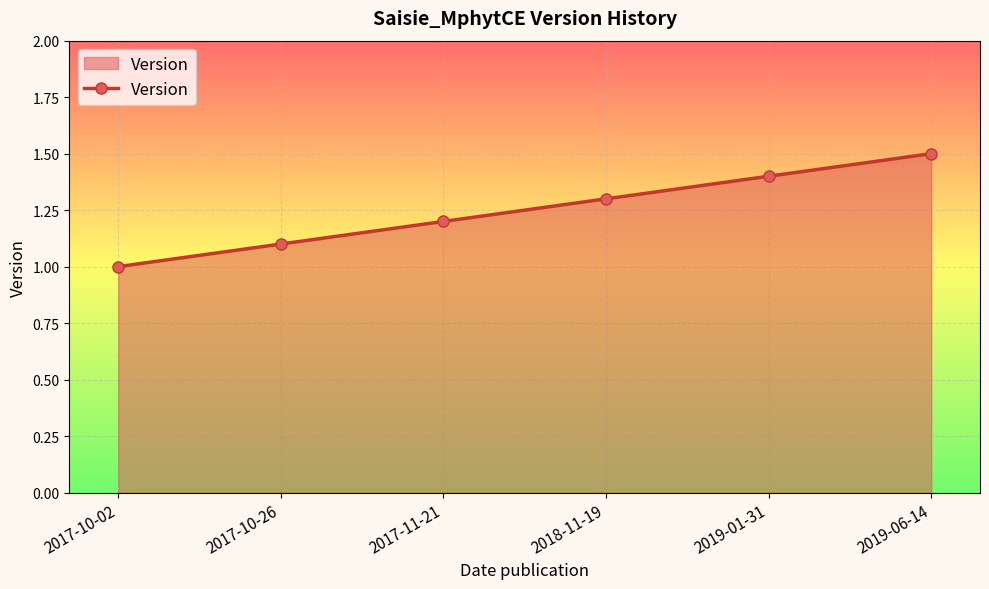

What is the smallest value displayed?

1.0